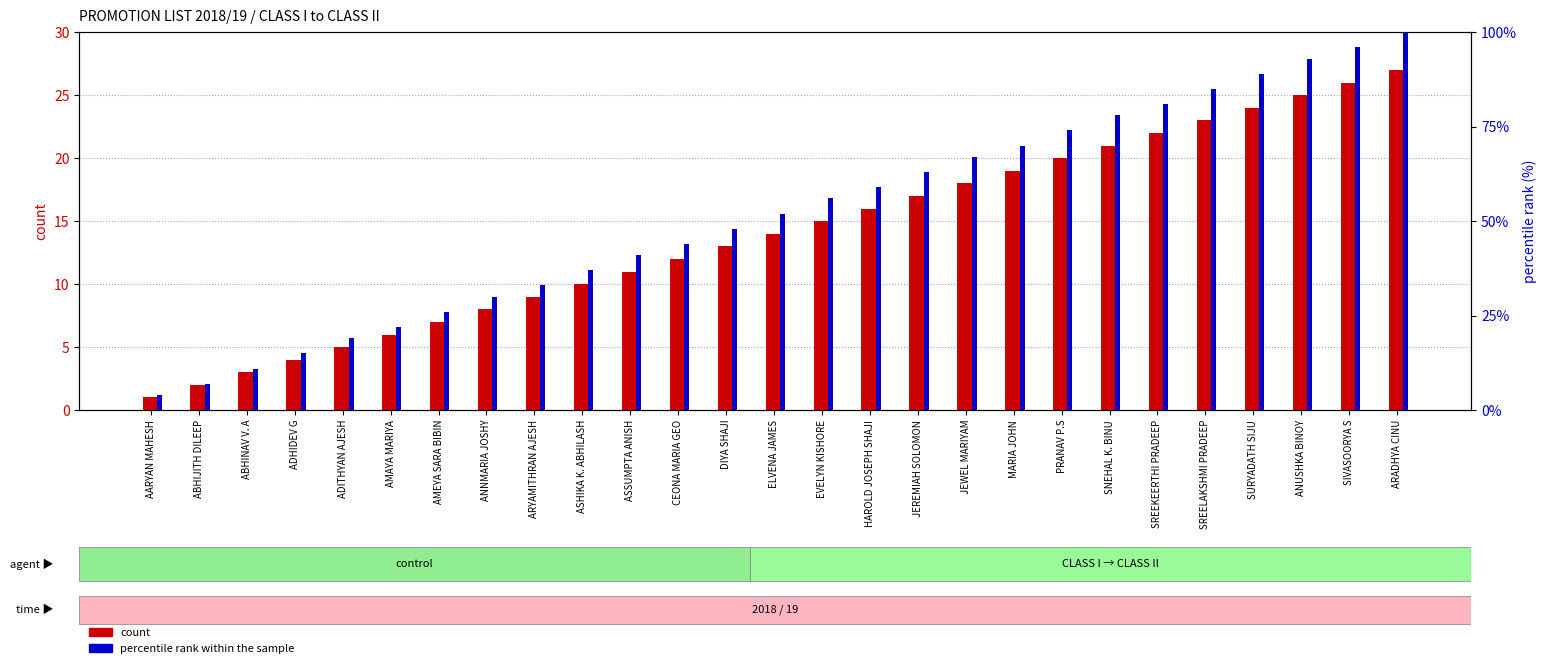

Reading right to left, what are all the values shown in this chart?

count: ARADHYA CINU=27	SIVASOORYA S=26	ANUSHKA BINOY=25	SURYADATH SIJU=24	SREELAKSHMI PRADEEP=23	SREEKEERTHI PRADEEP=22	SNEHAL K. BINU=21	PRANAV P.S=20	MARIA JOHN=19	JEWEL MARIYAM=18	JEREMIAH SOLOMON=17	HAROLD JOSEPH SHAJI=16	EVELYN KISHORE=15	ELVENA JAMES=14	DIYA SHAJI=13	CEONA MARIA GEO=12	ASSUMPTA ANISH=11	ASHIKA K. ABHILASH=10	ARYAMITHRAN AJESH=9	ANNMARIA JOSHY=8	AMEYA SARA BIBIN=7	AMAYA MARIYA=6	ADITHYAN AJESH=5	ADHIDEV G=4	ABHINAV V. A=3	ABHIJITH DILEEP=2	AARYAN MAHESH=1
percentile rank within the sample: ARADHYA CINU=100	SIVASOORYA S=96	ANUSHKA BINOY=93	SURYADATH SIJU=89	SREELAKSHMI PRADEEP=85	SREEKEERTHI PRADEEP=81	SNEHAL K. BINU=78	PRANAV P.S=74	MARIA JOHN=70	JEWEL MARIYAM=67	JEREMIAH SOLOMON=63	HAROLD JOSEPH SHAJI=59	EVELYN KISHORE=56	ELVENA JAMES=52	DIYA SHAJI=48	CEONA MARIA GEO=44	ASSUMPTA ANISH=41	ASHIKA K. ABHILASH=37	ARYAMITHRAN AJESH=33	ANNMARIA JOSHY=30	AMEYA SARA BIBIN=26	AMAYA MARIYA=22	ADITHYAN AJESH=19	ADHIDEV G=15	ABHINAV V. A=11	ABHIJITH DILEEP=7	AARYAN MAHESH=4